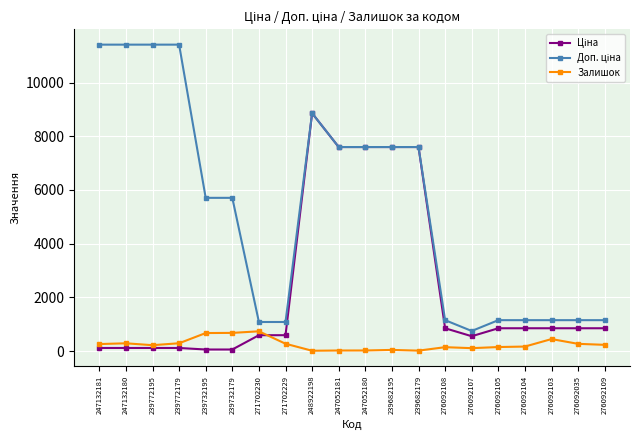

Is it true that Залишок equals 268.0 at 276092035?

True